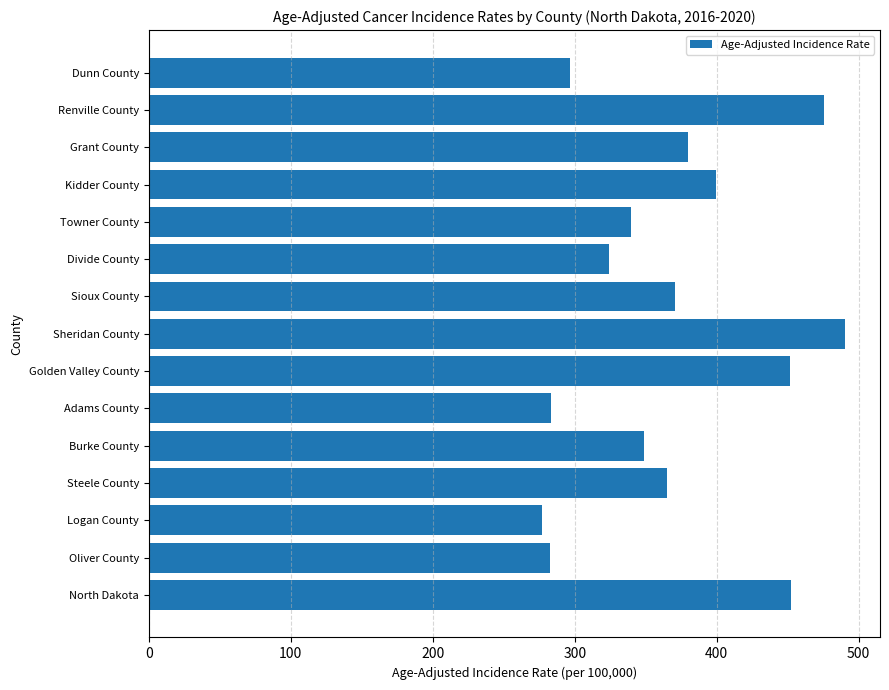

The chart shows a value of 521.3 at Dunn County. True or false?

False